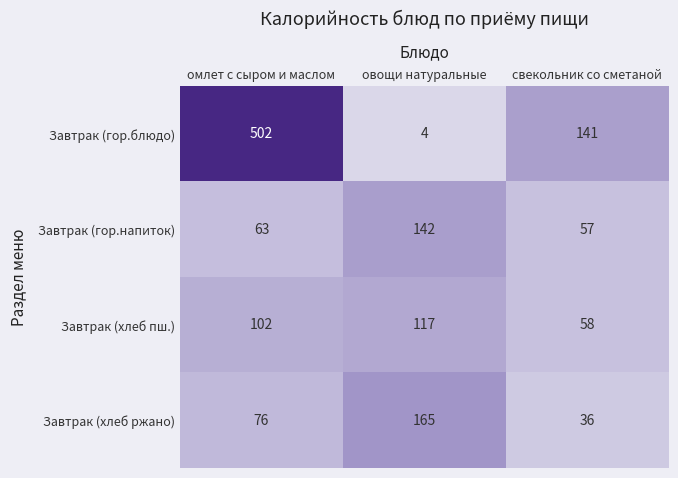

Is the value of Завтрак (хлеб пш.) at свекольник со сметаной greater than the value of Завтрак (хлеб ржано) at свекольник со сметаной?

Yes